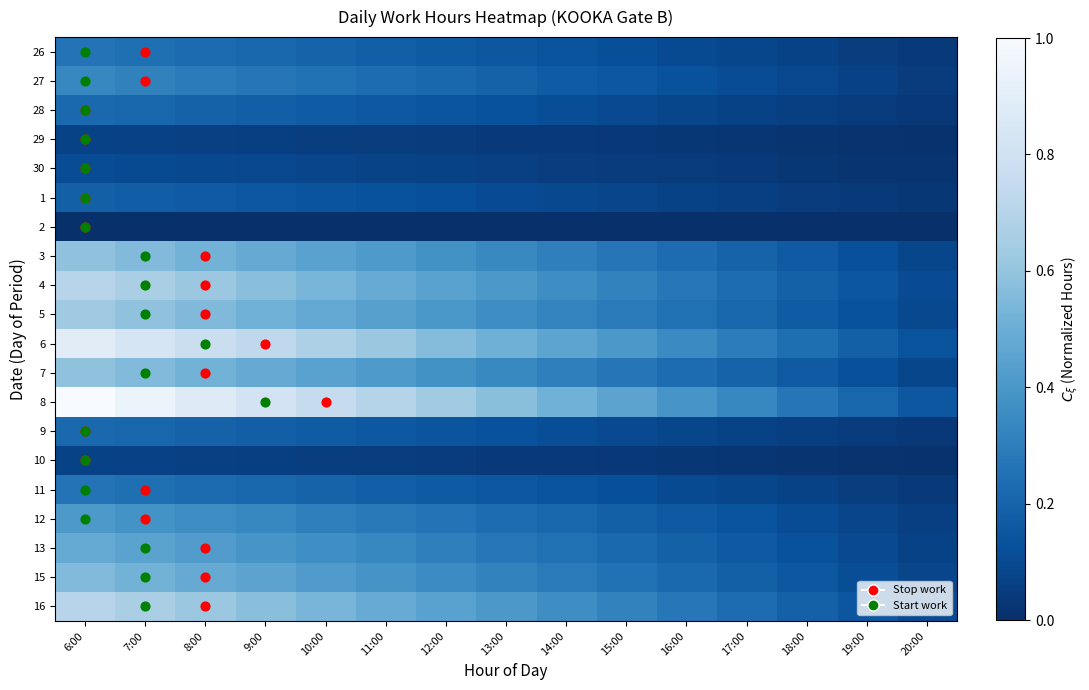

Reading left to right, transcribe all the data shown in this chart.

26: 6:00=0.3	7:00=0.2	8:00=0.2	9:00=0.2	10:00=0.2	11:00=0.2	12:00=0.2	13:00=0.1	14:00=0.1	15:00=0.1	16:00=0.1	17:00=0.1	18:00=0.1	19:00=0.1	20:00=0.0
27: 6:00=0.3	7:00=0.3	8:00=0.3	9:00=0.3	10:00=0.3	11:00=0.2	12:00=0.2	13:00=0.2	14:00=0.2	15:00=0.2	16:00=0.1	17:00=0.1	18:00=0.1	19:00=0.1	20:00=0.1
28: 6:00=0.2	7:00=0.2	8:00=0.2	9:00=0.2	10:00=0.2	11:00=0.2	12:00=0.1	13:00=0.1	14:00=0.1	15:00=0.1	16:00=0.1	17:00=0.1	18:00=0.1	19:00=0.0	20:00=0.0
29: 6:00=0.1	7:00=0.1	8:00=0.1	9:00=0.1	10:00=0.1	11:00=0.1	12:00=0.0	13:00=0.0	14:00=0.0	15:00=0.0	16:00=0.0	17:00=0.0	18:00=0.0	19:00=0.0	20:00=0.0
30: 6:00=0.1	7:00=0.1	8:00=0.1	9:00=0.1	10:00=0.1	11:00=0.1	12:00=0.1	13:00=0.1	14:00=0.1	15:00=0.1	16:00=0.0	17:00=0.0	18:00=0.0	19:00=0.0	20:00=0.0
1: 6:00=0.2	7:00=0.2	8:00=0.2	9:00=0.2	10:00=0.1	11:00=0.1	12:00=0.1	13:00=0.1	14:00=0.1	15:00=0.1	16:00=0.1	17:00=0.1	18:00=0.1	19:00=0.0	20:00=0.0
2: 6:00=0.0	7:00=0.0	8:00=0.0	9:00=0.0	10:00=0.0	11:00=0.0	12:00=0.0	13:00=0.0	14:00=0.0	15:00=0.0	16:00=0.0	17:00=0.0	18:00=0.0	19:00=0.0	20:00=0.0
3: 6:00=0.6	7:00=0.6	8:00=0.5	9:00=0.5	10:00=0.4	11:00=0.4	12:00=0.4	13:00=0.3	14:00=0.3	15:00=0.3	16:00=0.2	17:00=0.2	18:00=0.2	19:00=0.1	20:00=0.1
4: 6:00=0.7	7:00=0.7	8:00=0.6	9:00=0.6	10:00=0.5	11:00=0.5	12:00=0.4	13:00=0.4	14:00=0.4	15:00=0.3	16:00=0.3	17:00=0.2	18:00=0.2	19:00=0.1	20:00=0.1
5: 6:00=0.6	7:00=0.6	8:00=0.6	9:00=0.5	10:00=0.5	11:00=0.4	12:00=0.4	13:00=0.4	14:00=0.3	15:00=0.3	16:00=0.2	17:00=0.2	18:00=0.2	19:00=0.1	20:00=0.1
6: 6:00=0.9	7:00=0.8	8:00=0.8	9:00=0.7	10:00=0.7	11:00=0.6	12:00=0.6	13:00=0.5	14:00=0.5	15:00=0.4	16:00=0.3	17:00=0.3	18:00=0.2	19:00=0.2	20:00=0.1
7: 6:00=0.6	7:00=0.6	8:00=0.5	9:00=0.5	10:00=0.4	11:00=0.4	12:00=0.4	13:00=0.3	14:00=0.3	15:00=0.3	16:00=0.2	17:00=0.2	18:00=0.2	19:00=0.1	20:00=0.1
8: 6:00=1.0	7:00=0.9	8:00=0.9	9:00=0.8	10:00=0.8	11:00=0.7	12:00=0.6	13:00=0.6	14:00=0.5	15:00=0.5	16:00=0.4	17:00=0.3	18:00=0.3	19:00=0.2	20:00=0.2
9: 6:00=0.2	7:00=0.2	8:00=0.2	9:00=0.2	10:00=0.2	11:00=0.2	12:00=0.1	13:00=0.1	14:00=0.1	15:00=0.1	16:00=0.1	17:00=0.1	18:00=0.1	19:00=0.0	20:00=0.0
10: 6:00=0.1	7:00=0.1	8:00=0.1	9:00=0.1	10:00=0.1	11:00=0.1	12:00=0.0	13:00=0.0	14:00=0.0	15:00=0.0	16:00=0.0	17:00=0.0	18:00=0.0	19:00=0.0	20:00=0.0
11: 6:00=0.3	7:00=0.2	8:00=0.2	9:00=0.2	10:00=0.2	11:00=0.2	12:00=0.2	13:00=0.1	14:00=0.1	15:00=0.1	16:00=0.1	17:00=0.1	18:00=0.1	19:00=0.1	20:00=0.0
12: 6:00=0.4	7:00=0.4	8:00=0.4	9:00=0.3	10:00=0.3	11:00=0.3	12:00=0.3	13:00=0.2	14:00=0.2	15:00=0.2	16:00=0.2	17:00=0.1	18:00=0.1	19:00=0.1	20:00=0.1
13: 6:00=0.5	7:00=0.5	8:00=0.4	9:00=0.4	10:00=0.4	11:00=0.3	12:00=0.3	13:00=0.3	14:00=0.2	15:00=0.2	16:00=0.2	17:00=0.2	18:00=0.1	19:00=0.1	20:00=0.1
15: 6:00=0.6	7:00=0.5	8:00=0.5	9:00=0.5	10:00=0.4	11:00=0.4	12:00=0.4	13:00=0.3	14:00=0.3	15:00=0.3	16:00=0.2	17:00=0.2	18:00=0.2	19:00=0.1	20:00=0.1
16: 6:00=0.7	7:00=0.7	8:00=0.6	9:00=0.6	10:00=0.5	11:00=0.5	12:00=0.4	13:00=0.4	14:00=0.4	15:00=0.3	16:00=0.3	17:00=0.2	18:00=0.2	19:00=0.1	20:00=0.1